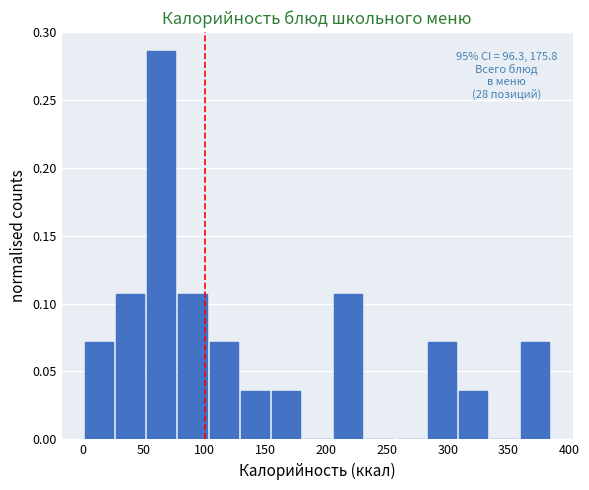

Over which range of the x-axis is the bar tallest?

55 to 80